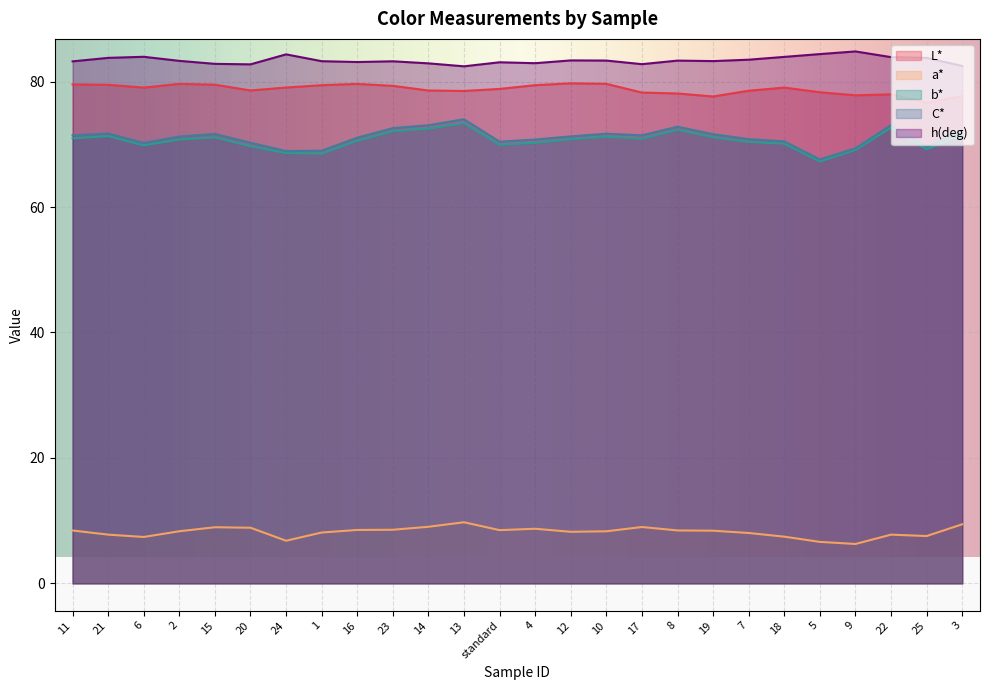

What is the label of the 18th point from the left?

8